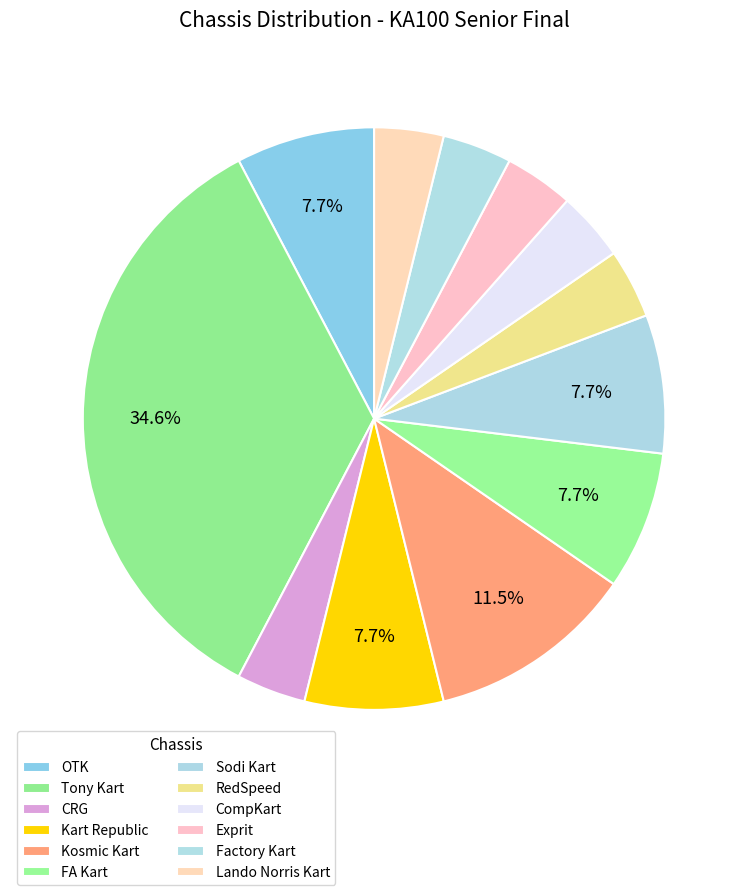

Rank the categories by value from highest to lowest.

Tony Kart, Kosmic Kart, OTK, Kart Republic, FA Kart, Sodi Kart, CRG, RedSpeed, CompKart, Exprit, Factory Kart, Lando Norris Kart